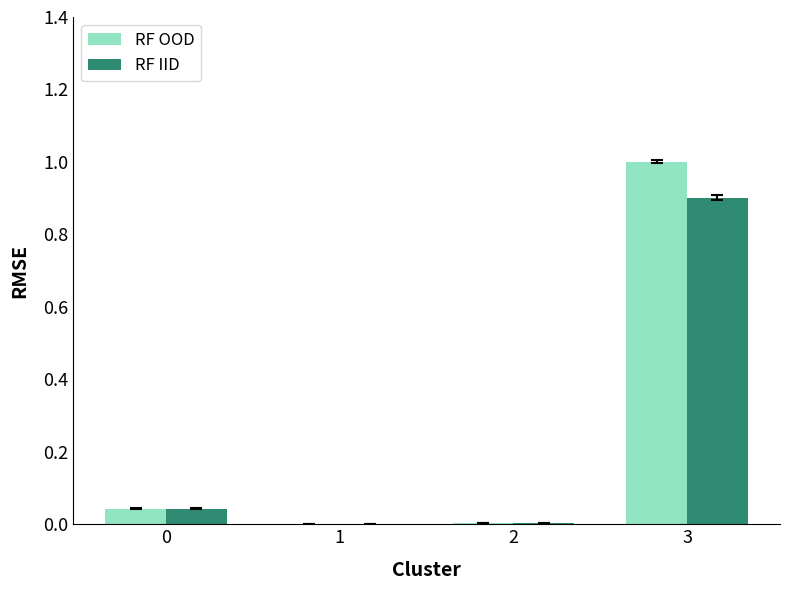

What is the total value across all series at 3?

1.9